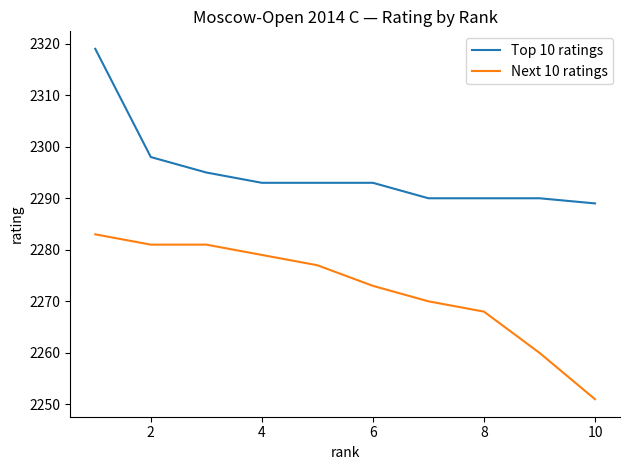

True or false: Top 10 ratings and Next 10 ratings intersect in this chart.

False